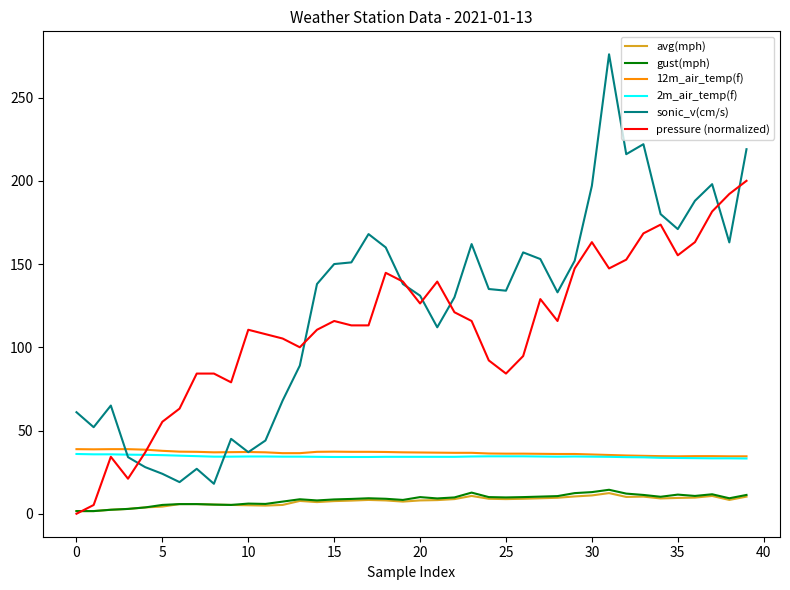

Which series has the largest range (max minus min)?

sonic_v(cm/s)